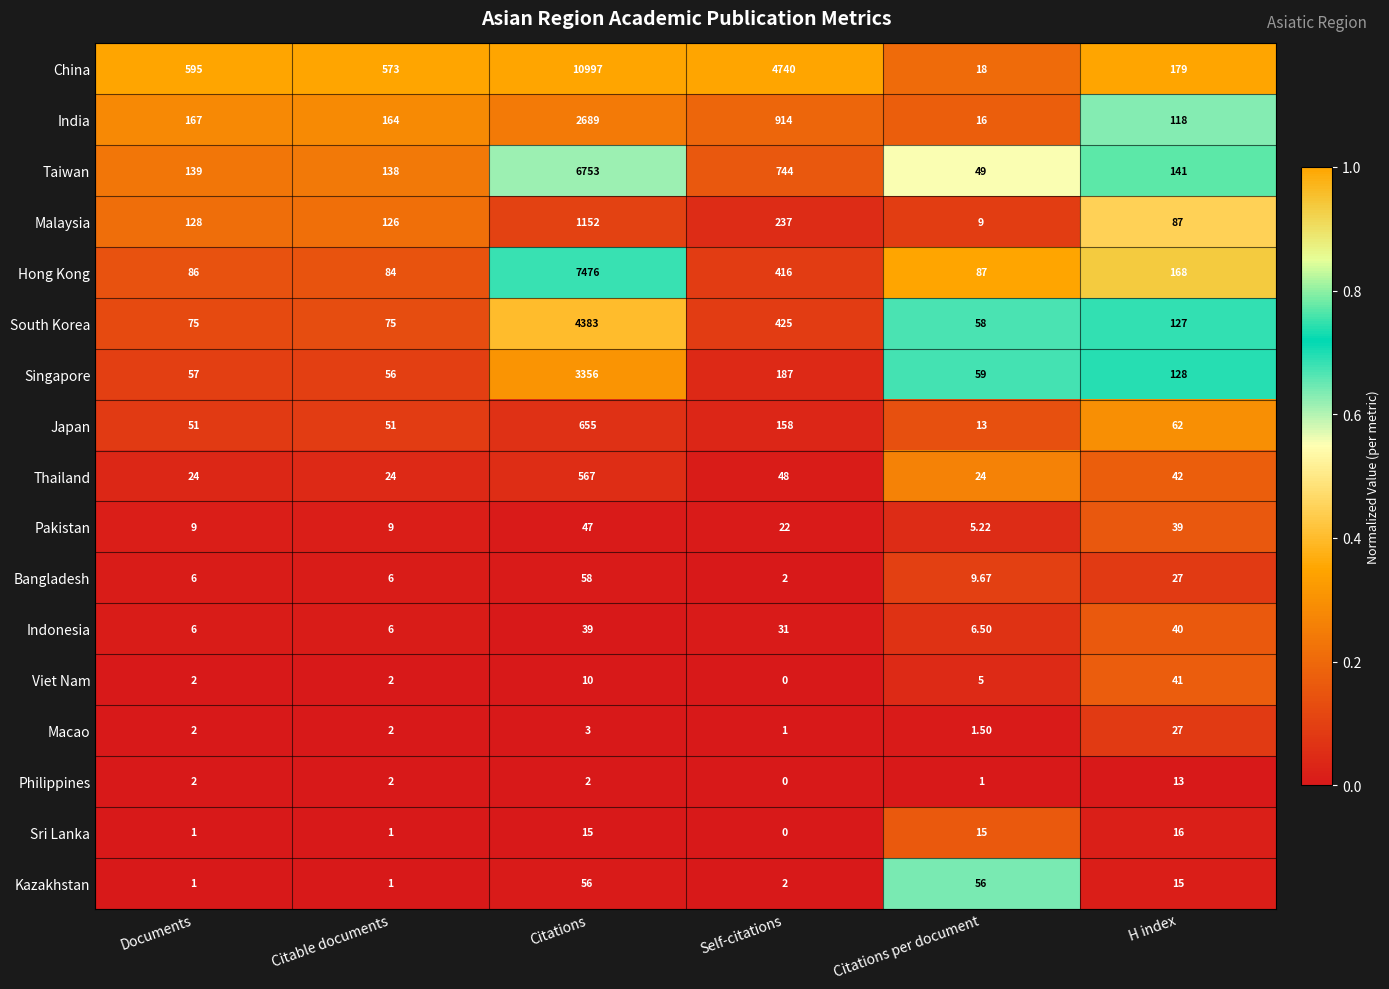

At which label does Japan first exceed 62?

Citations